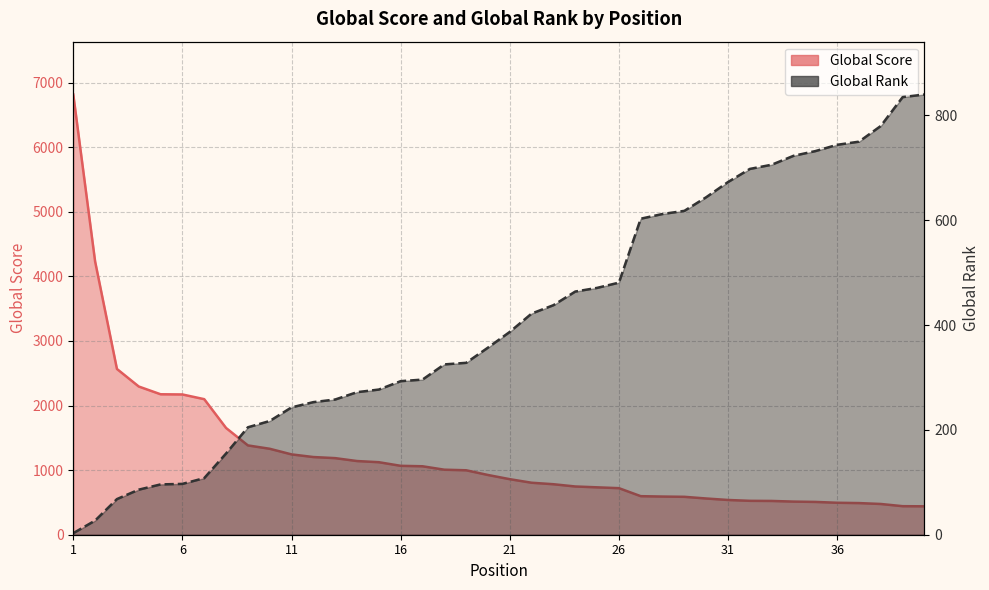

At which category is the sum across all series the highest?

1